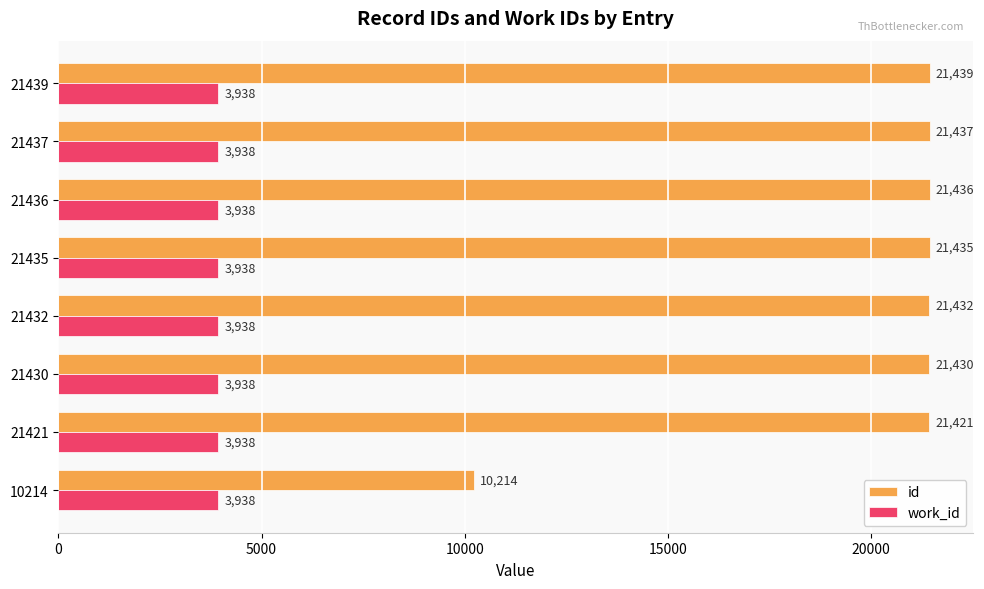

Which series has the widest spread of values?

id